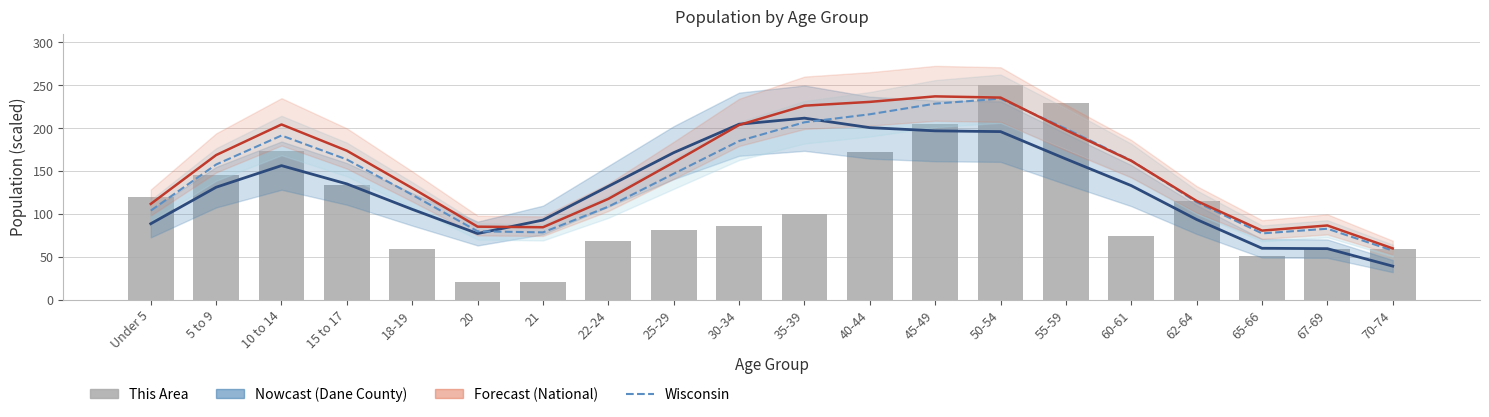

What is the difference between the maximum and minimum values in the Dane County series?

172.4